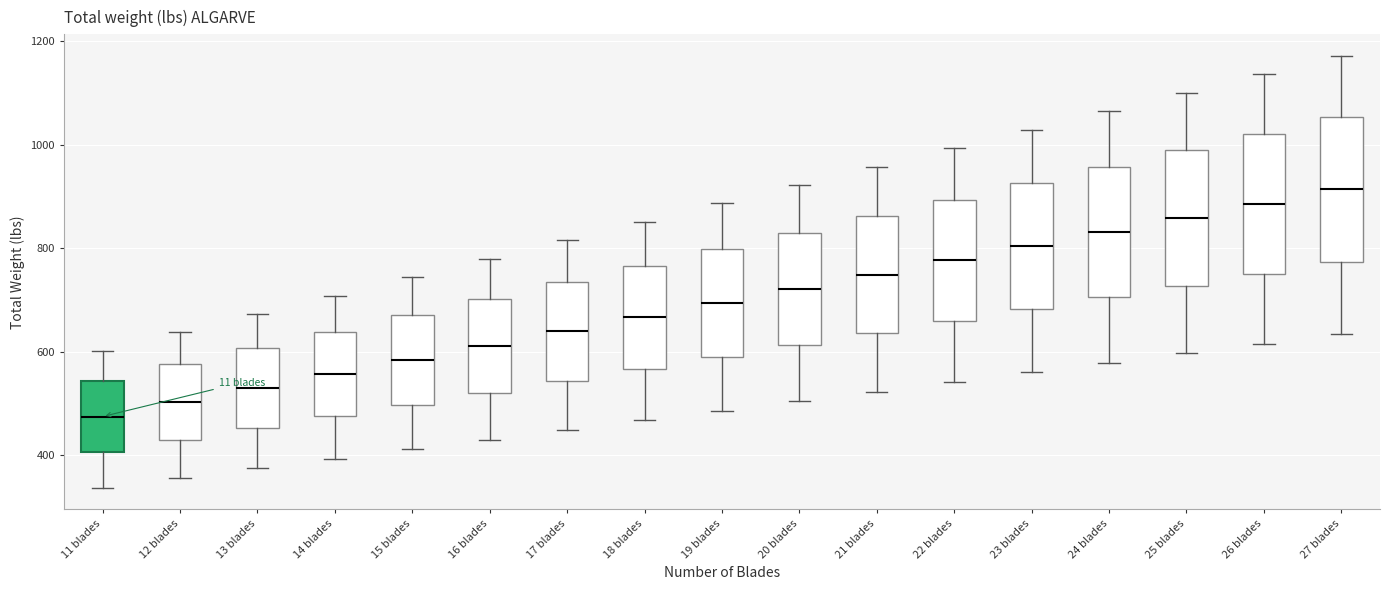

Reading left to right, transcribe this box plot: for each box, give where its median line is, the range the box spans, and where its two whiskers end, as read against the y-axis. The values are not printed on the chart, so give them approximately, as read against the axis.

11 blades: median 480, box 400 to 540, whiskers 340 to 600
12 blades: median 500, box 420 to 580, whiskers 360 to 640
13 blades: median 520, box 460 to 600, whiskers 380 to 680
14 blades: median 560, box 480 to 640, whiskers 400 to 700
15 blades: median 580, box 500 to 680, whiskers 420 to 740
16 blades: median 620, box 520 to 700, whiskers 420 to 780
17 blades: median 640, box 540 to 740, whiskers 440 to 820
18 blades: median 660, box 560 to 760, whiskers 460 to 860
19 blades: median 700, box 580 to 800, whiskers 480 to 880
20 blades: median 720, box 620 to 840, whiskers 500 to 920
21 blades: median 740, box 640 to 860, whiskers 520 to 960
22 blades: median 780, box 660 to 900, whiskers 540 to 1000
23 blades: median 800, box 680 to 920, whiskers 560 to 1020
24 blades: median 840, box 700 to 960, whiskers 580 to 1060
25 blades: median 860, box 720 to 980, whiskers 600 to 1100
26 blades: median 880, box 760 to 1020, whiskers 620 to 1140
27 blades: median 920, box 780 to 1060, whiskers 640 to 1180